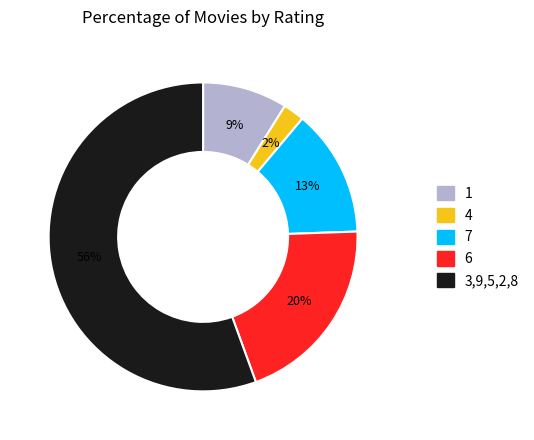

Is there any slice that represents more than half of the pie?

Yes